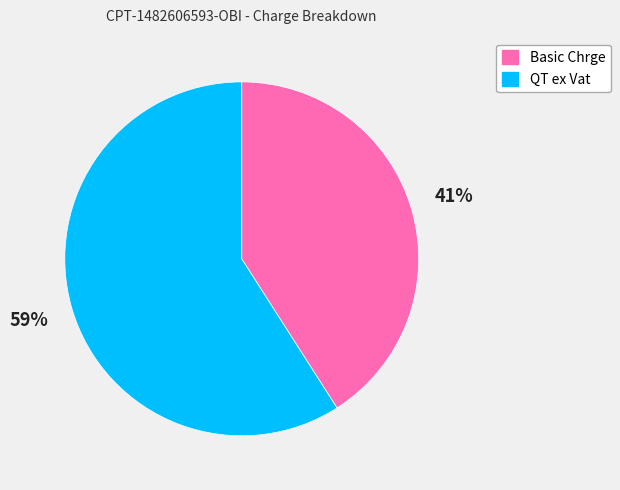

Does any single category account for the majority?

Yes